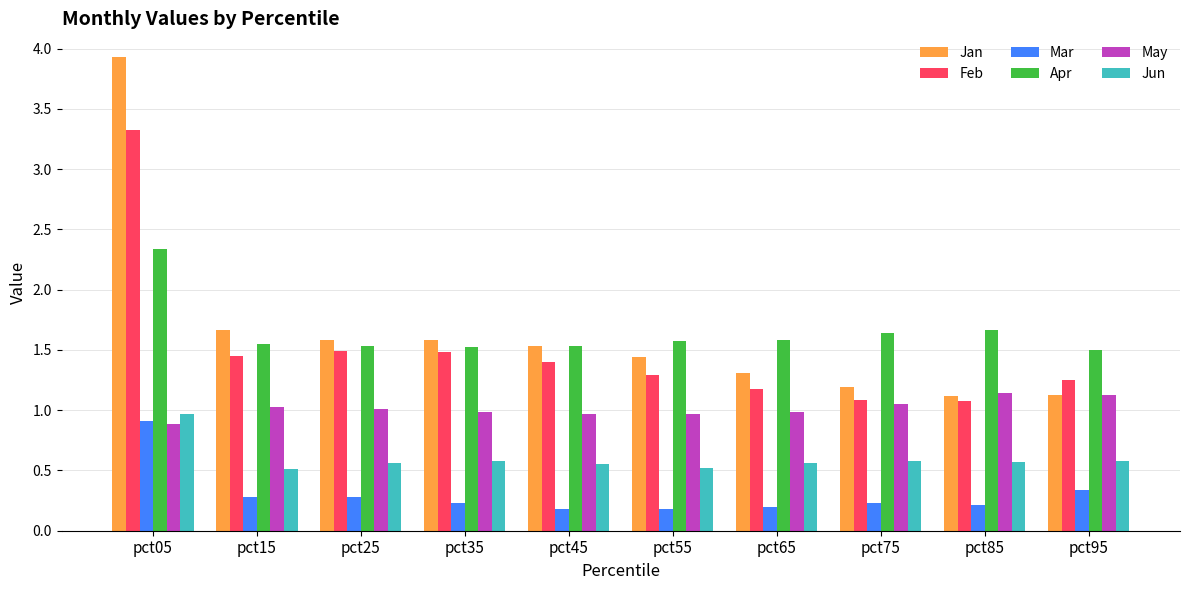

At which category is the sum across all series the highest?

pct05